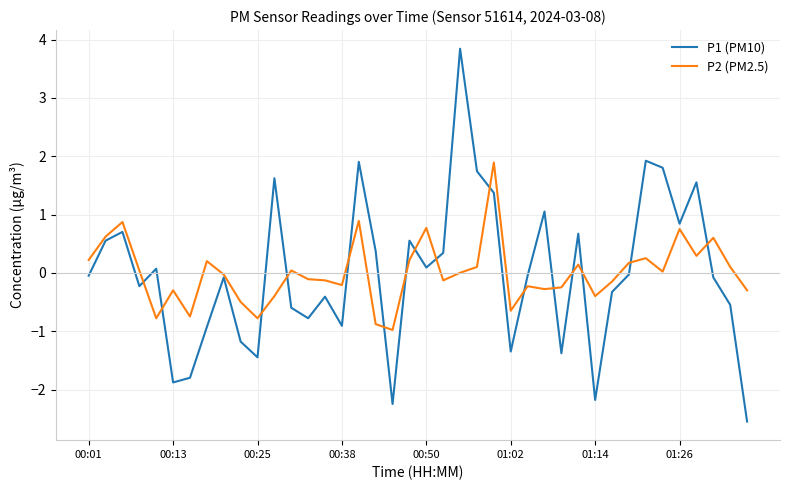

What are all the series names shown in the legend?

P1 (PM10), P2 (PM2.5)